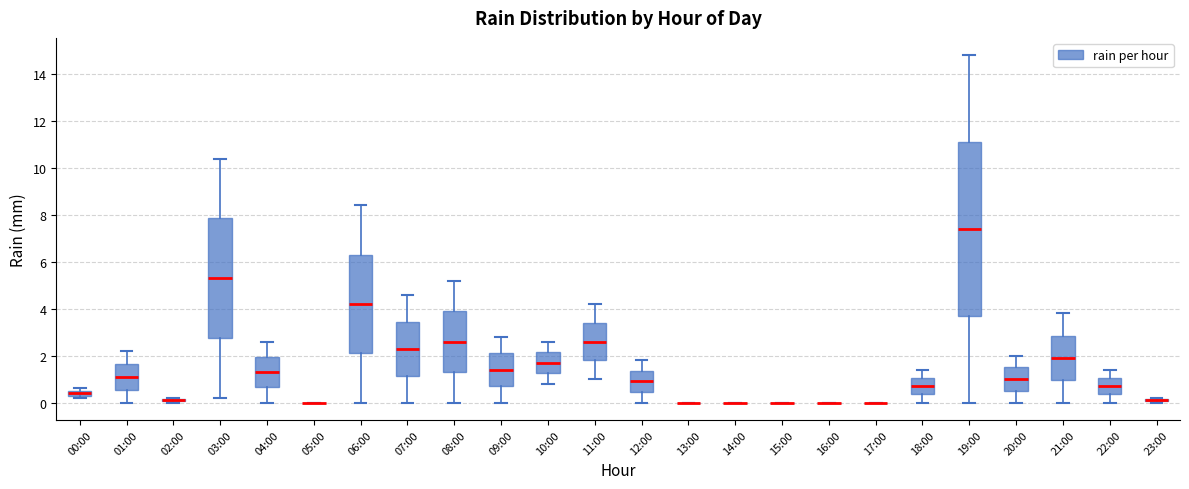

Where does the median line of the box for 20:00 sit on the y-axis? The values are not printed on the chart, so give them approximately, as read against the axis.

1.0